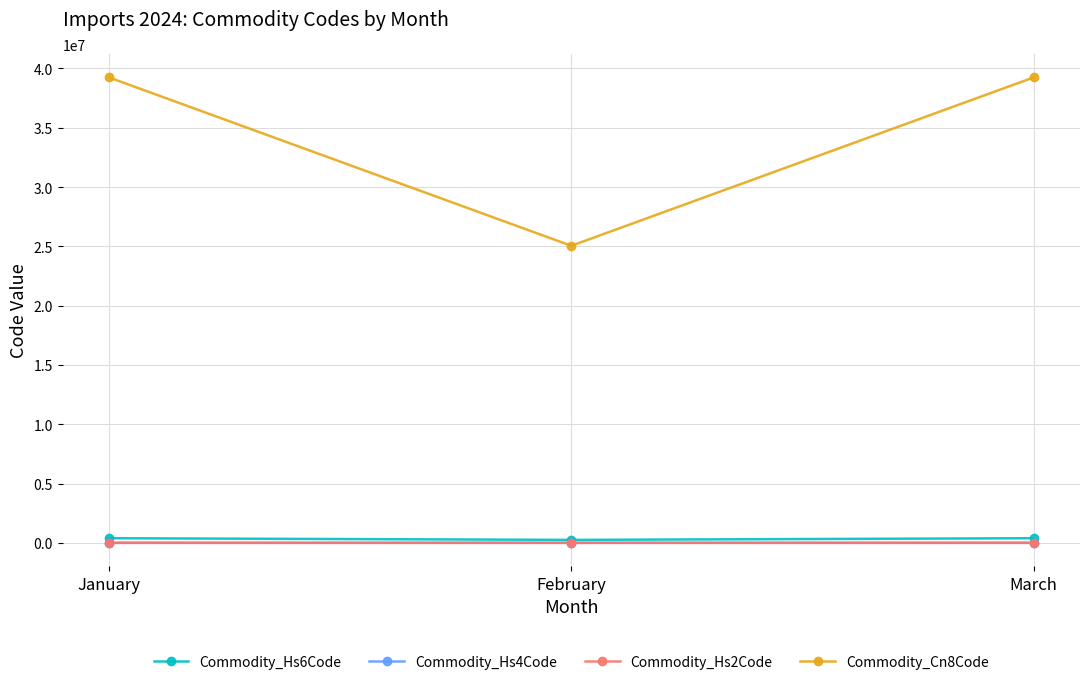

What is the average value of the Commodity_Cn8Code series?

34517667